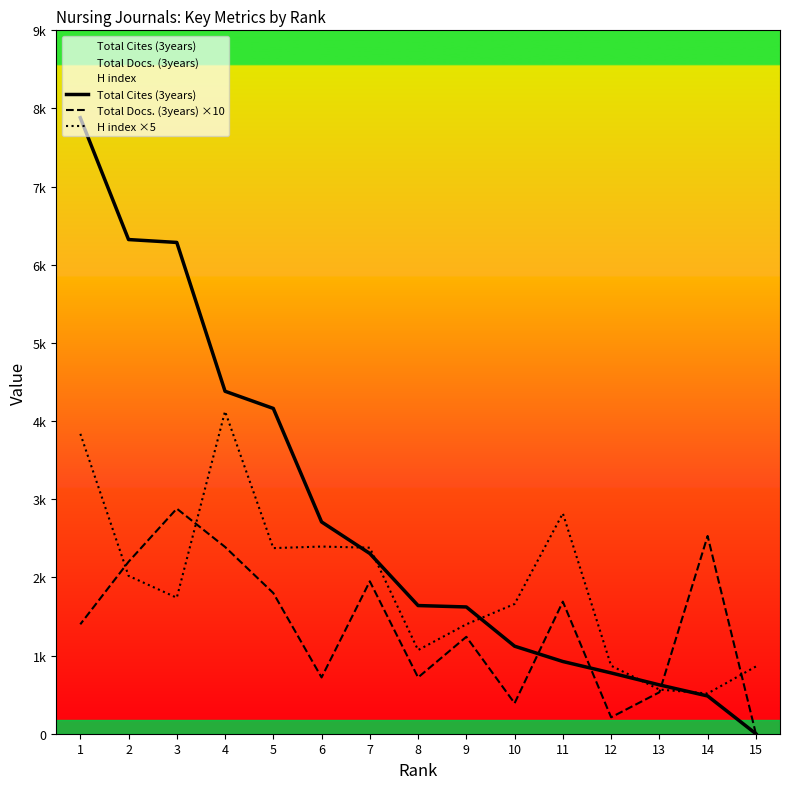

At which label is Total Docs. (3years) ×10 closest to 1440?

1